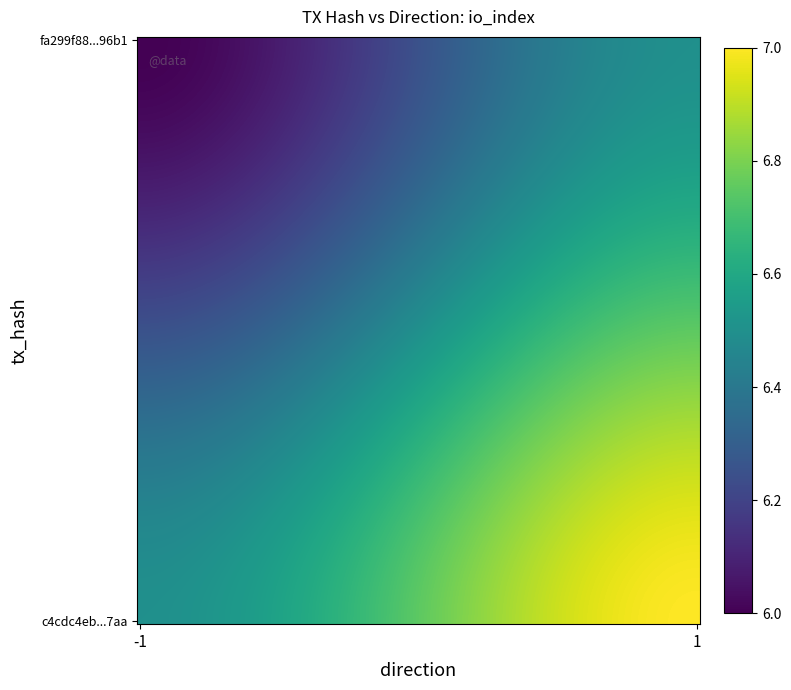

How many distinct data groups are displayed?

2